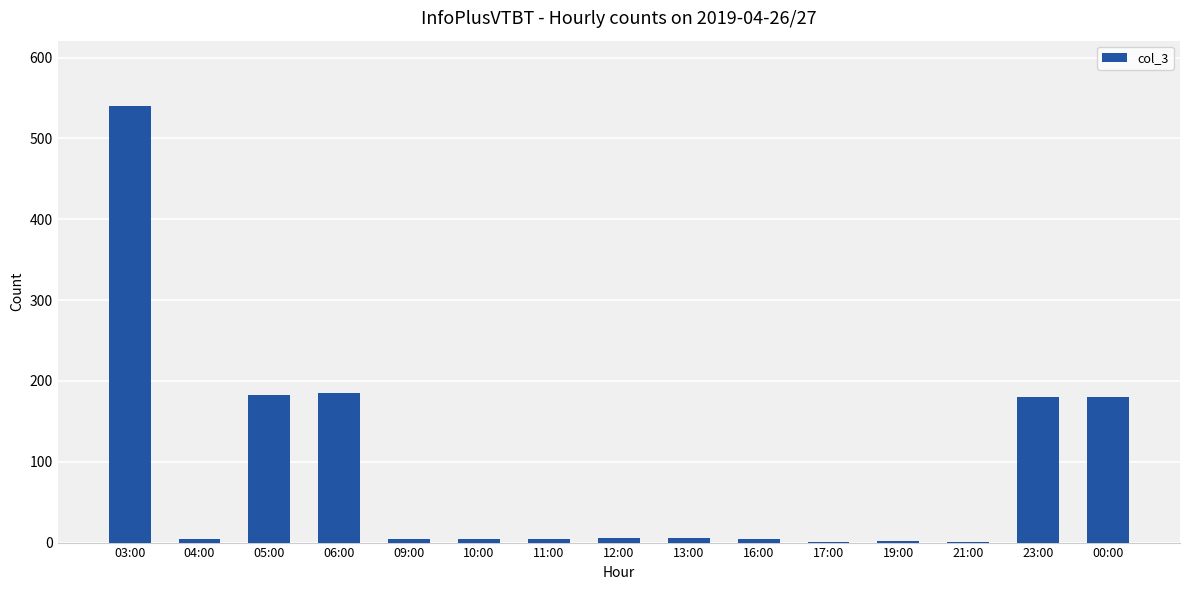

What is the change in value from 03:00 to 06:00?

-355